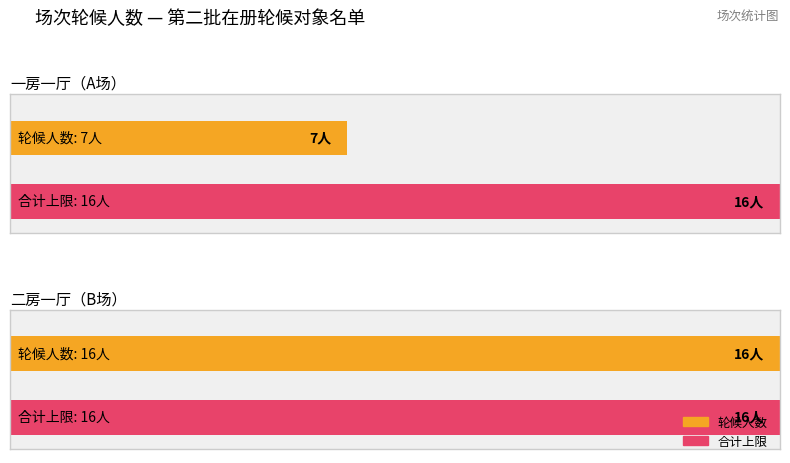

What is the sum of all Average utilization values?

23